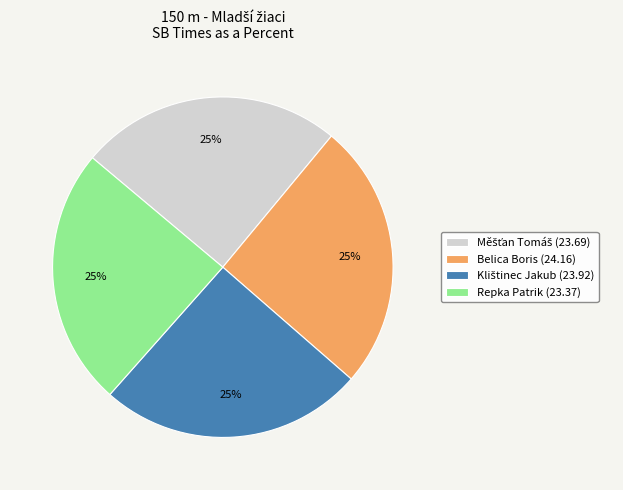

To the nearest percent, what percentage of the pie is Belica Boris (24.16)?

25%